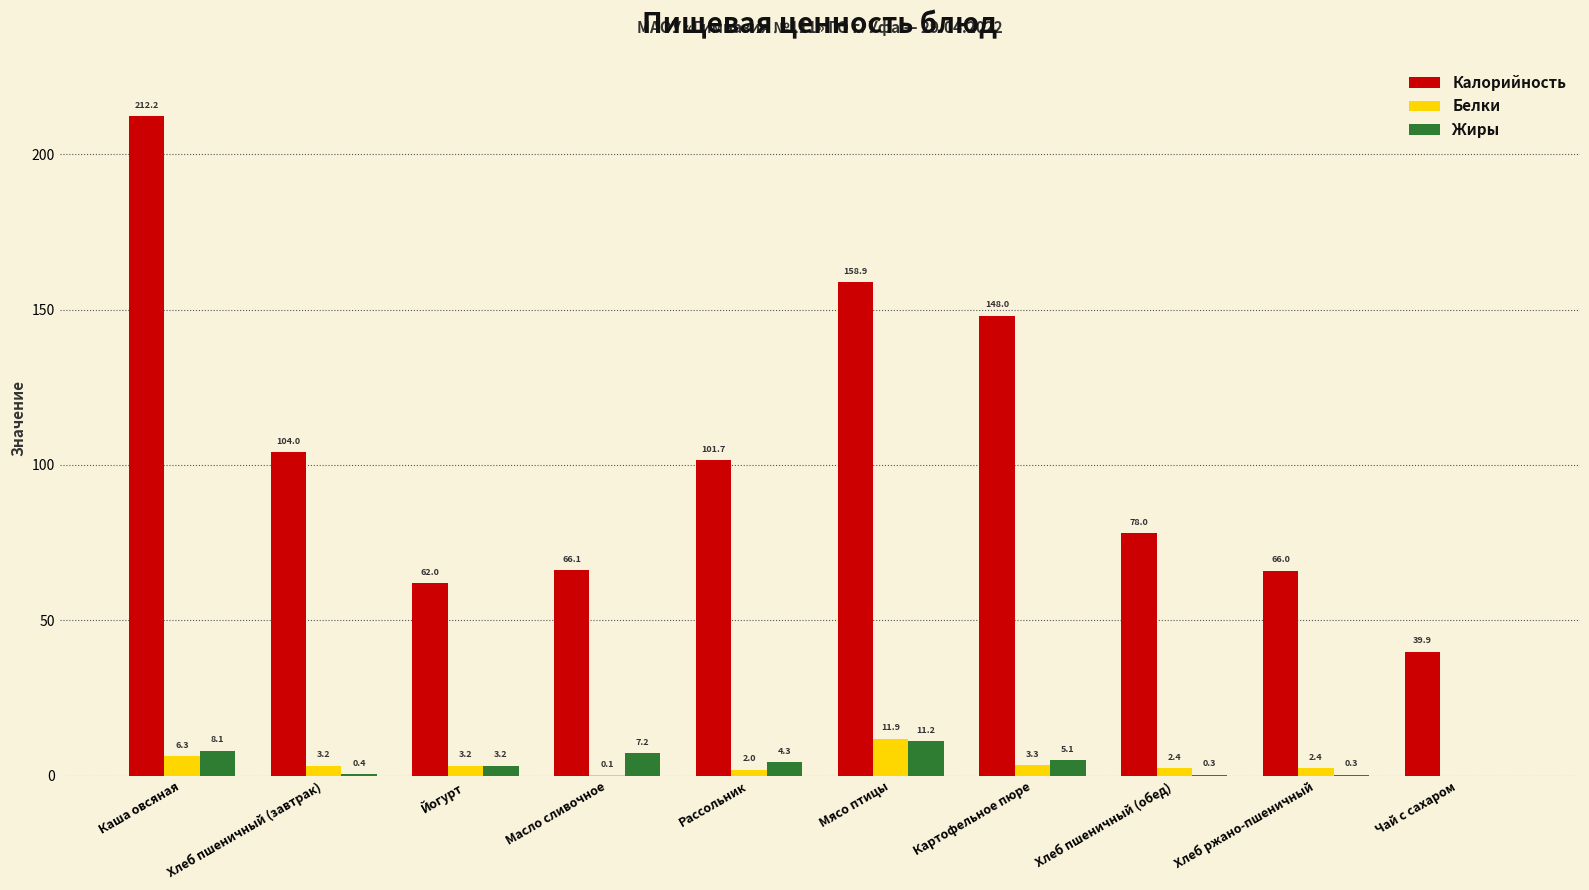

At which category is the sum across all series the highest?

Каша овсяная